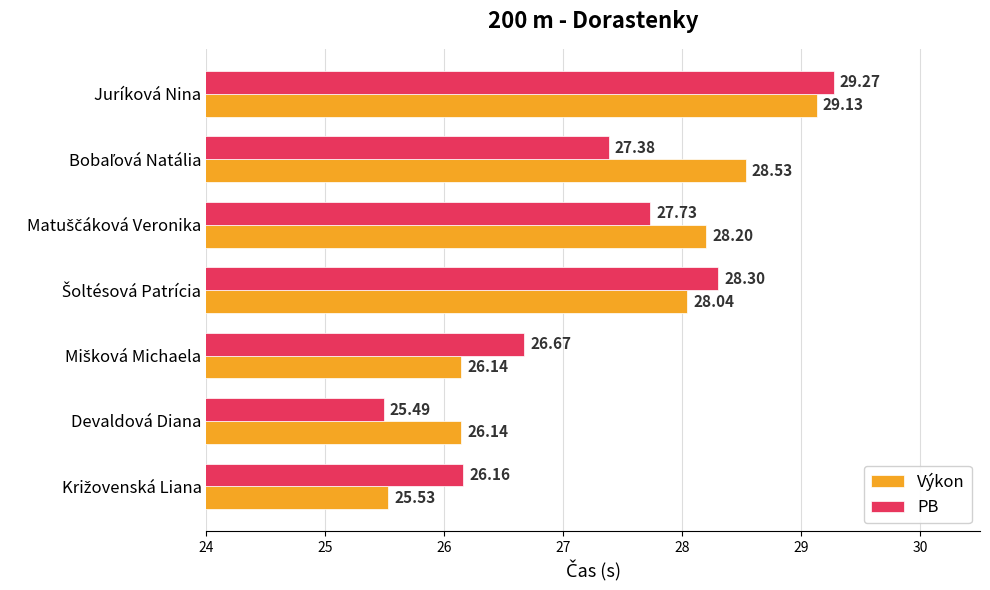

Rank the series by their maximum value, from highest to lowest.

PB, Výkon